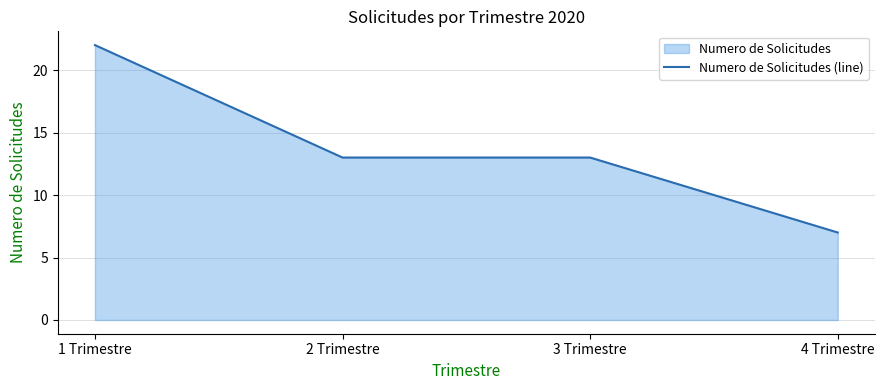

How many lines are shown in the chart?

1